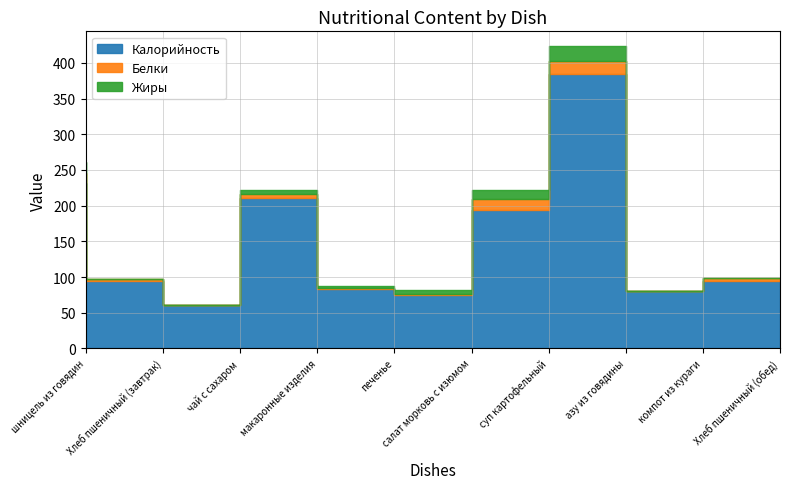

Count the number of categories in the chart.

10